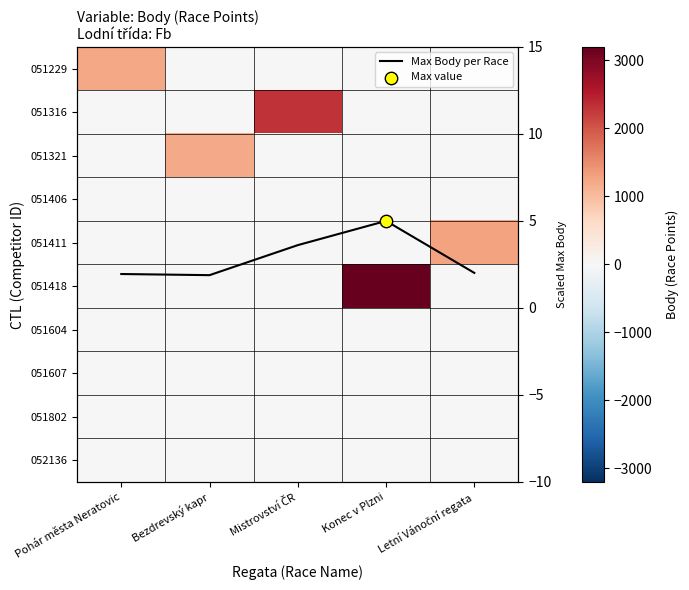

The 051604 series shows 0.0 at Pohár města Neratovic. True or false?

True